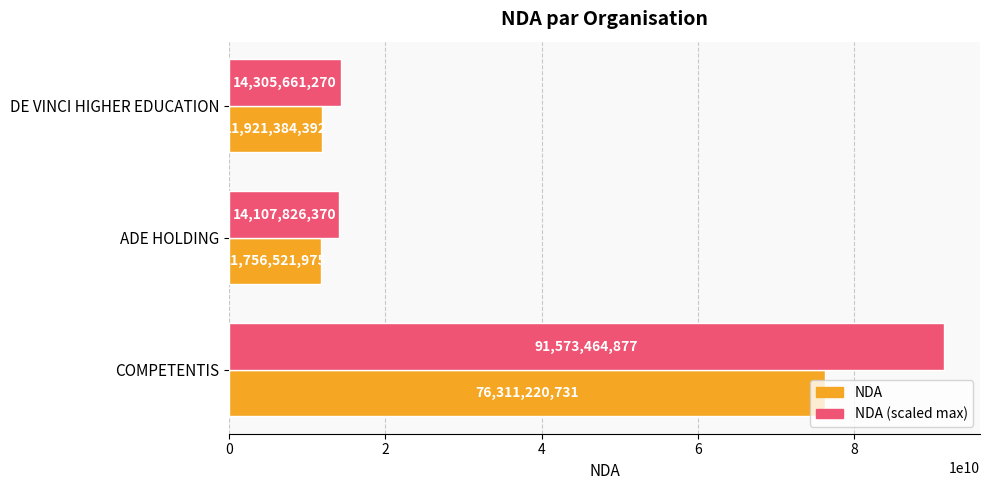

Rank the series by their maximum value, from lowest to highest.

NDA, NDA (scaled max)